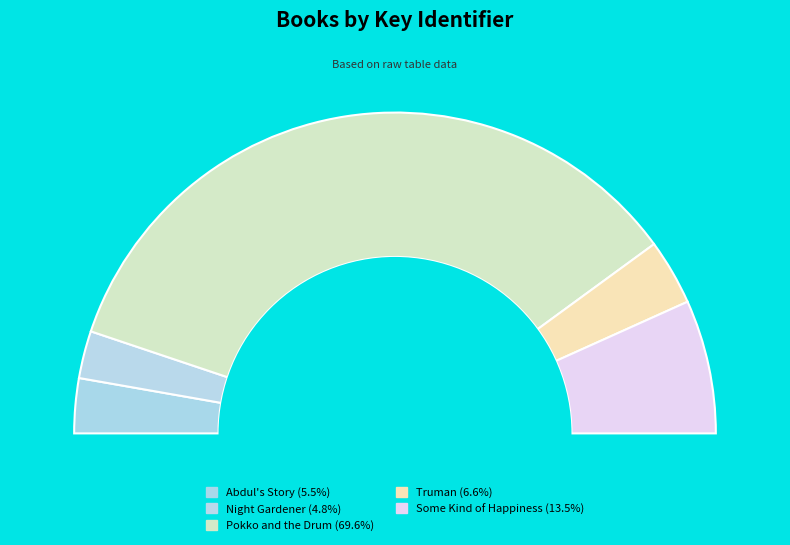

Is it true that Abdul's Story is 17% of the pie?

False